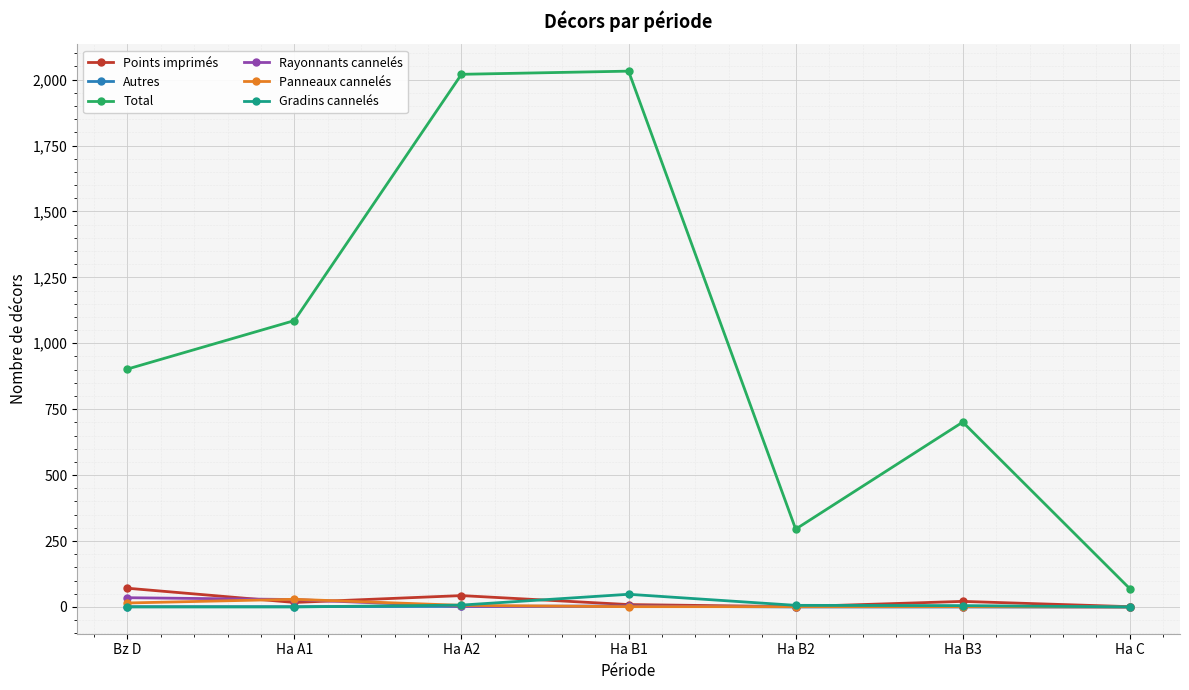

What is the greatest value displayed?

2032